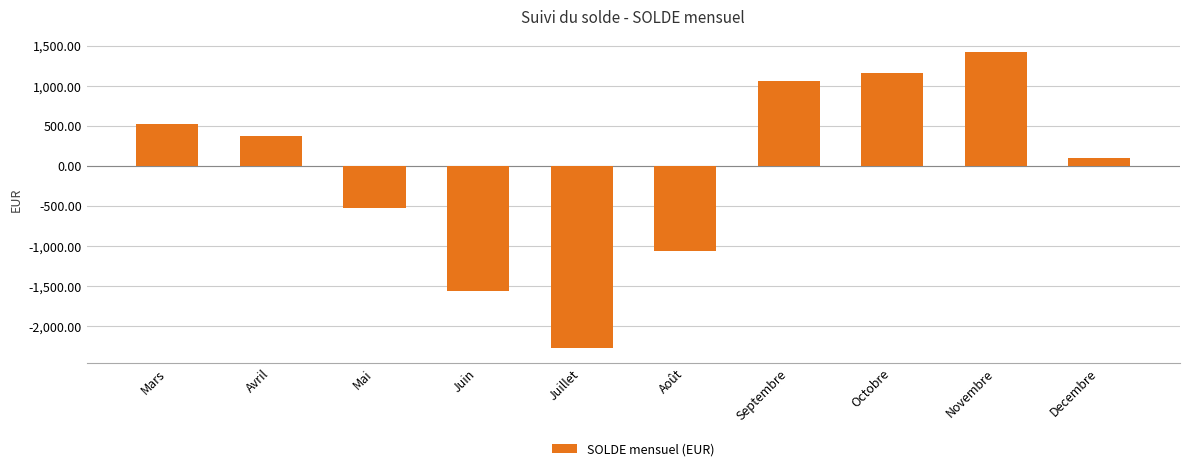

What is the value of the 7th bar from the left?

1063.2